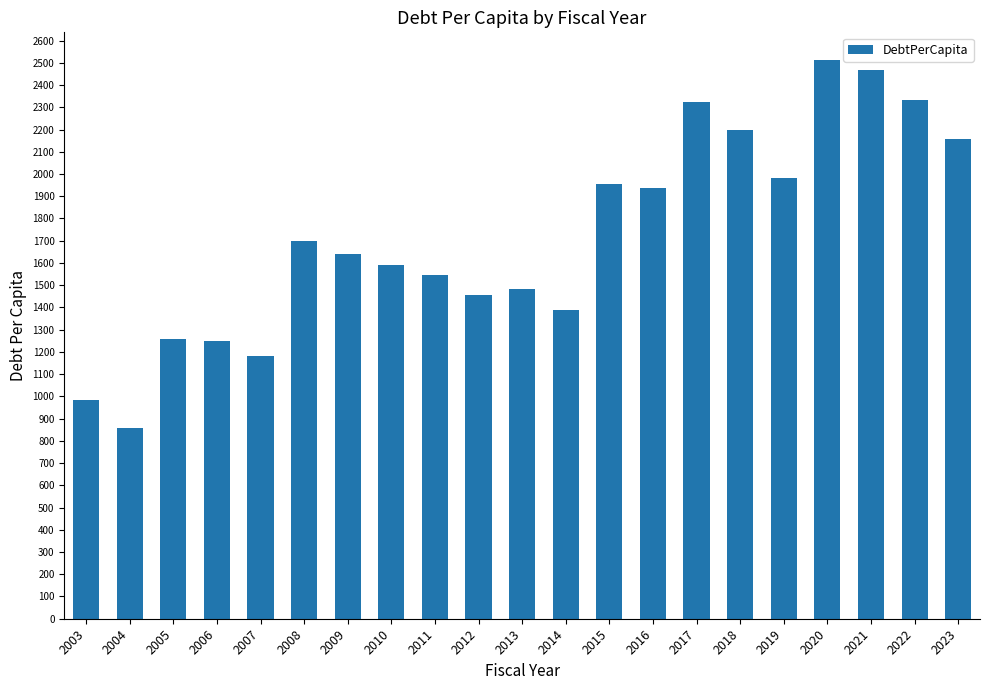

What is the change in value from 2003 to 2012?

+471.0